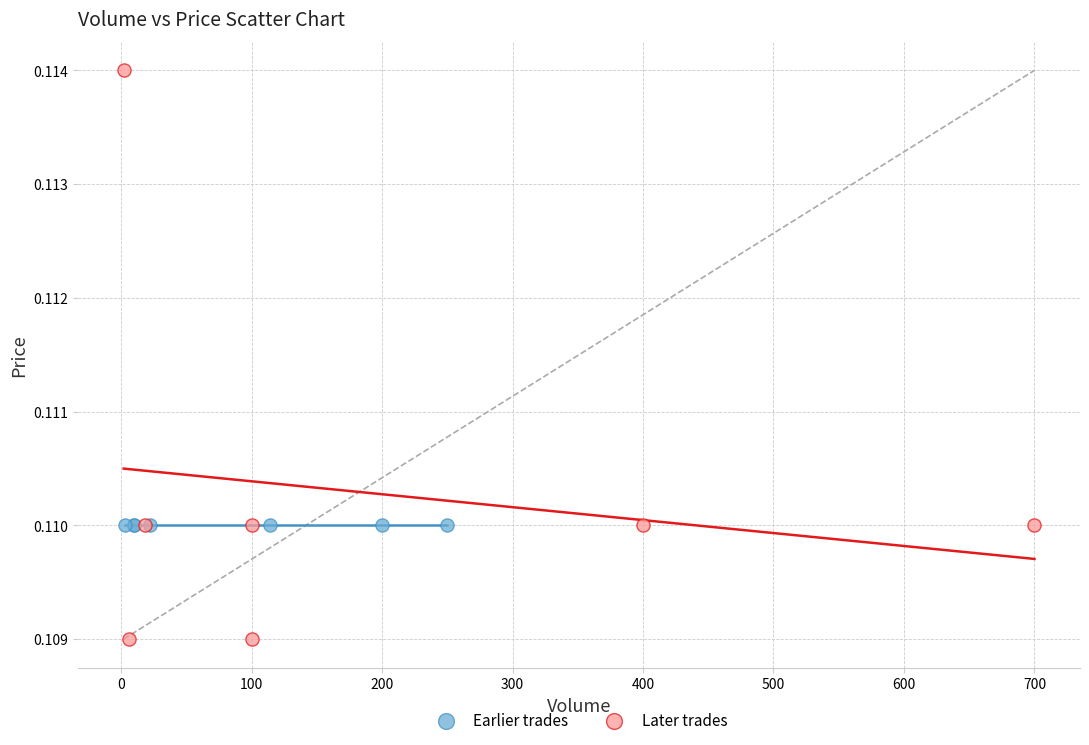

Which series reaches the minimum Y coordinate?

Later trades